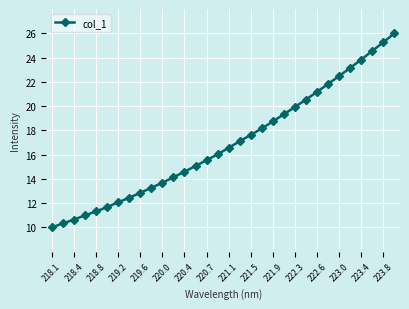

What is the value of the 4th point from the left?

11.0